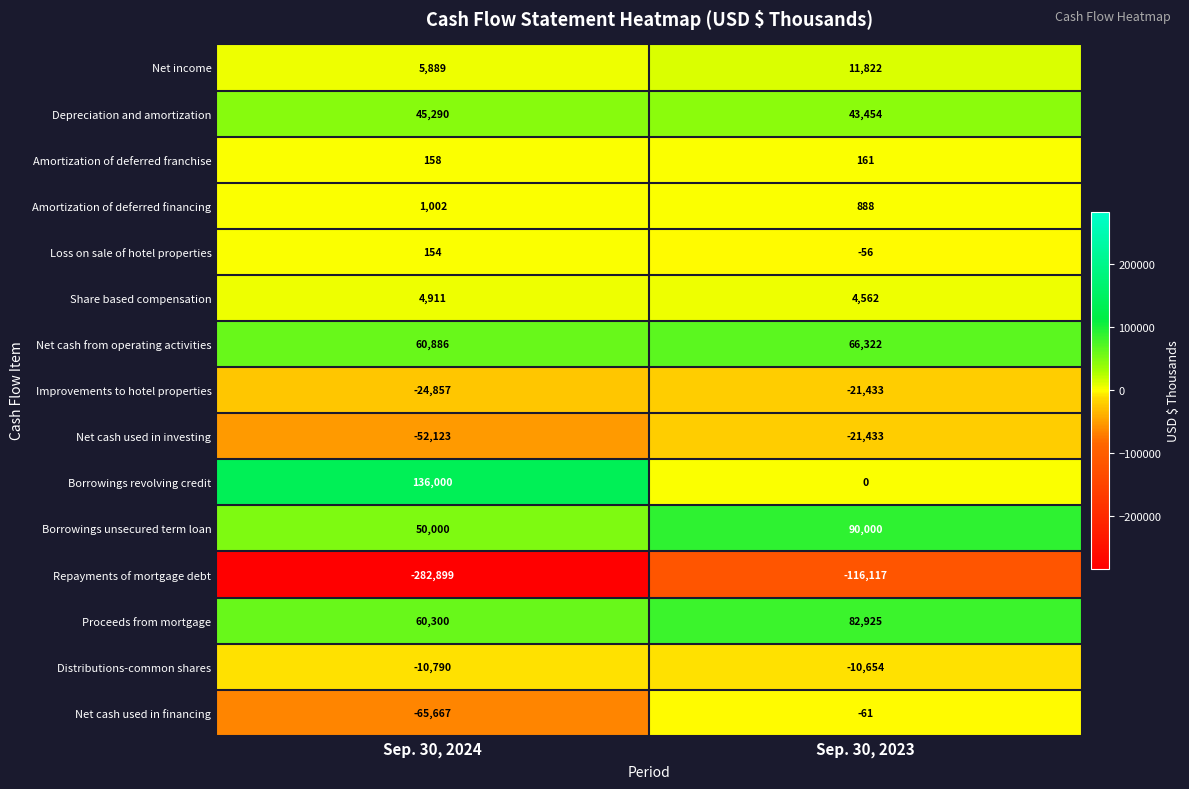

At which label does Distributions-common shares reach its minimum?

Sep. 30, 2024